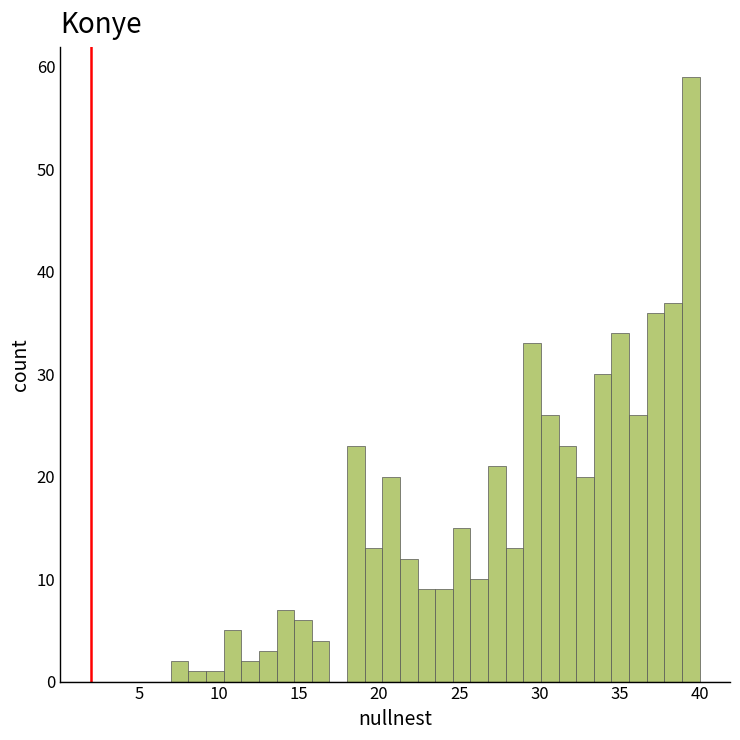

Around what value on the x-axis is the tallest bar? Give the approximate position of its centre, as read against the axis.

39.5